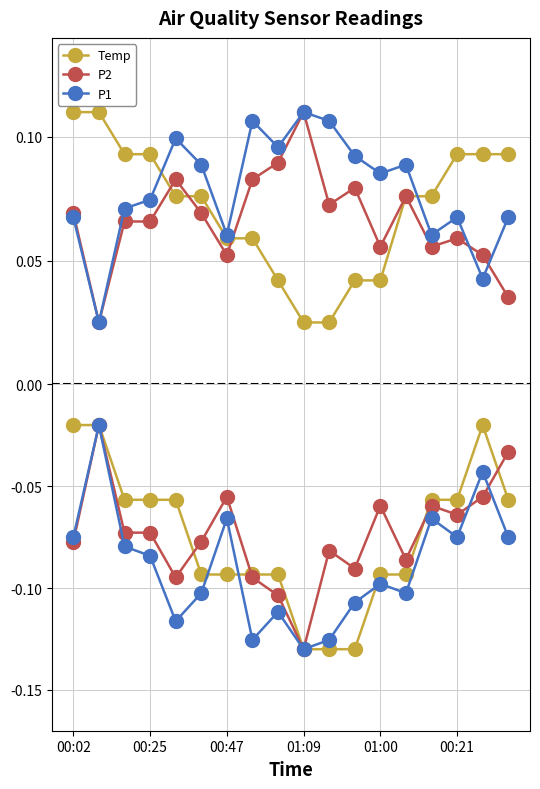

Is this an area chart (filled region under the line)?

No